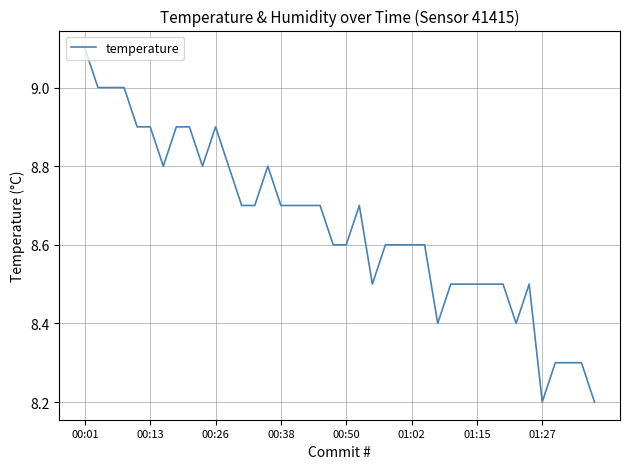

What is the difference between the maximum and minimum values?

0.9